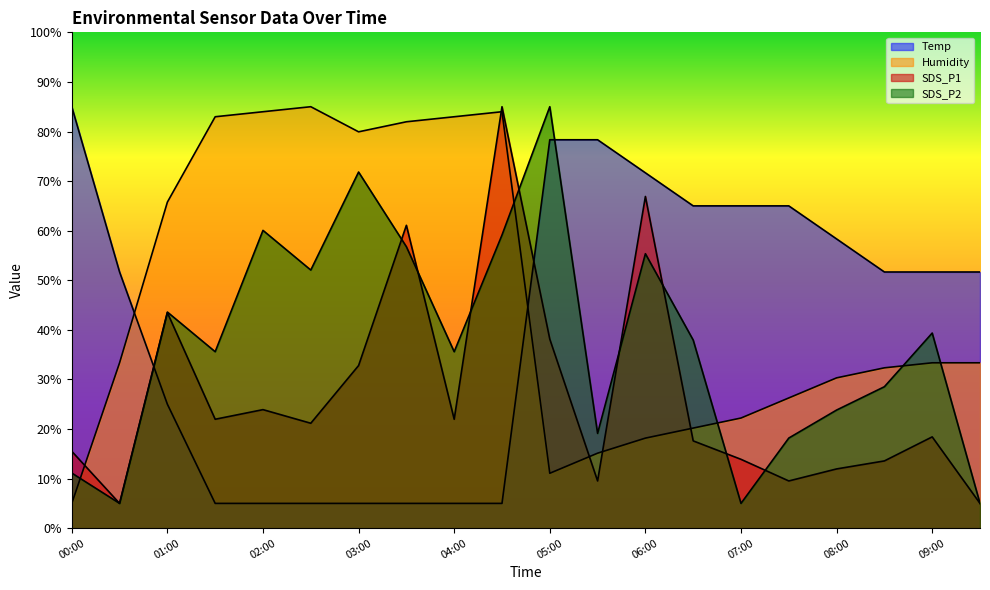

What is the difference between the second highest and second lowest values in the Temp series?

73.3